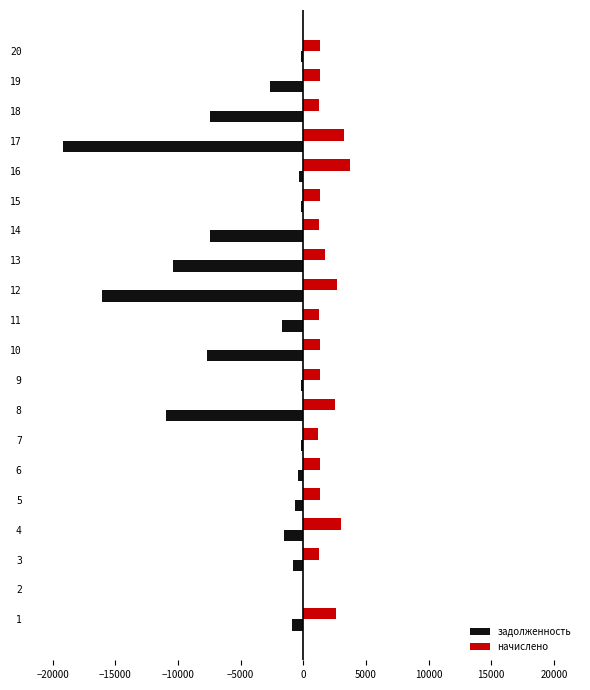

Which series changed the most between 13 and 15?

задолженность